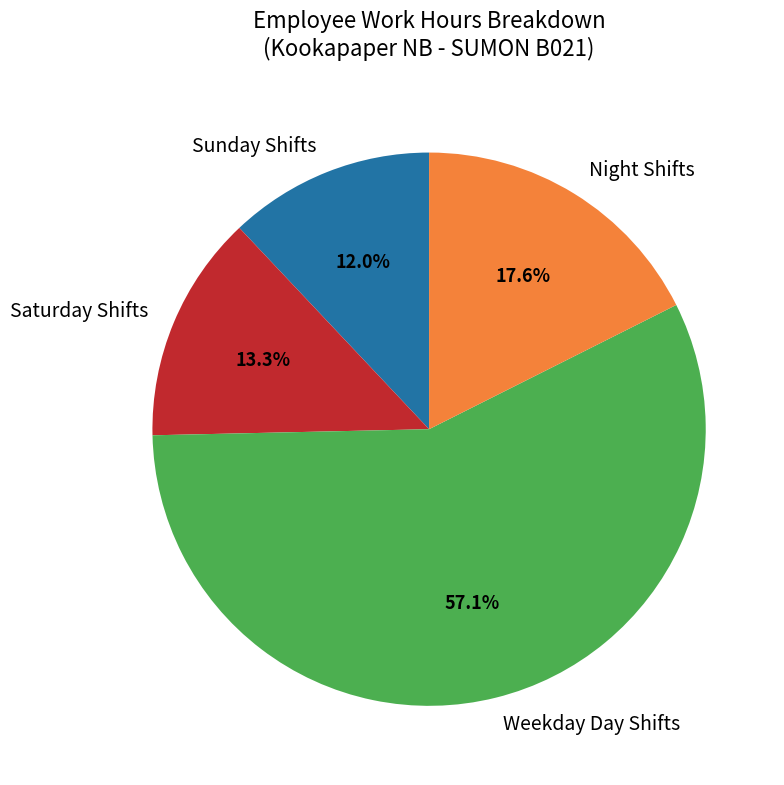

Count the number of slices in the pie.

4